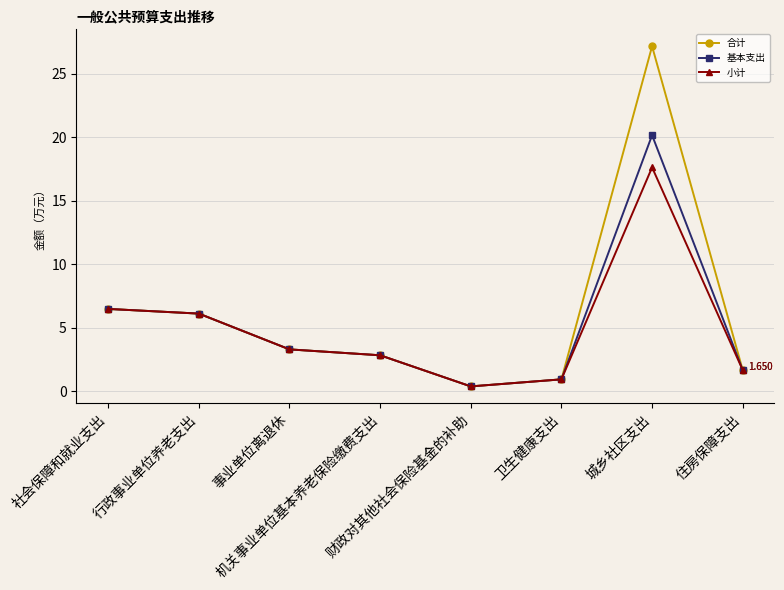

True or false: 小计 has more than 0 interior local peaks.

True